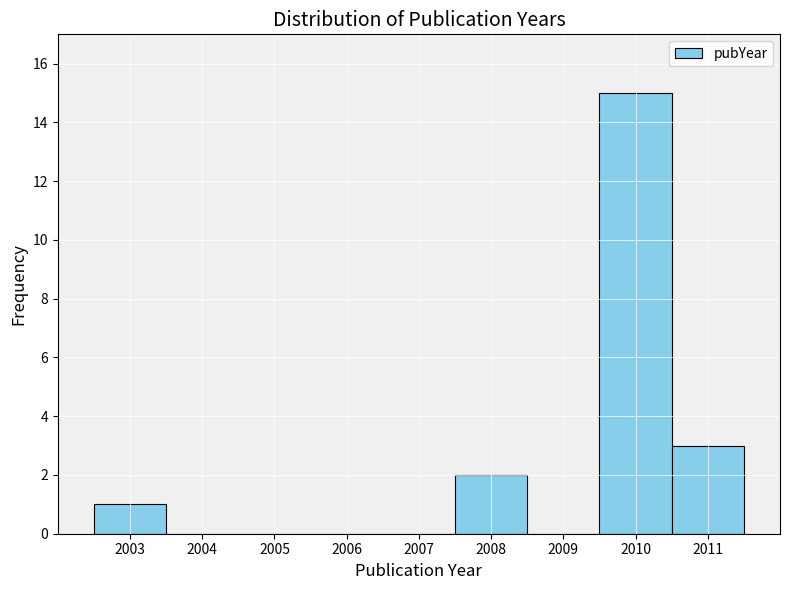

Reading left to right, transcribe this chart: for each bar, give the range it covers on the x-axis and its height. The values are not printed on the chart, so give them approximately, as read against the axis.

2002.5 to 2003.5: 1
2003.5 to 2004.5: 0
2004.5 to 2005.5: 0
2005.5 to 2006.5: 0
2006.5 to 2007.5: 0
2007.5 to 2008.5: 2
2008.5 to 2009.5: 0
2009.5 to 2010.5: 15
2010.5 to 2011.5: 3